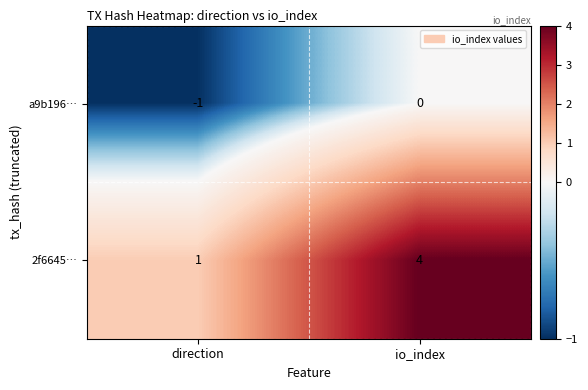

The value of 2f6645… at direction is 0. True or false?

False